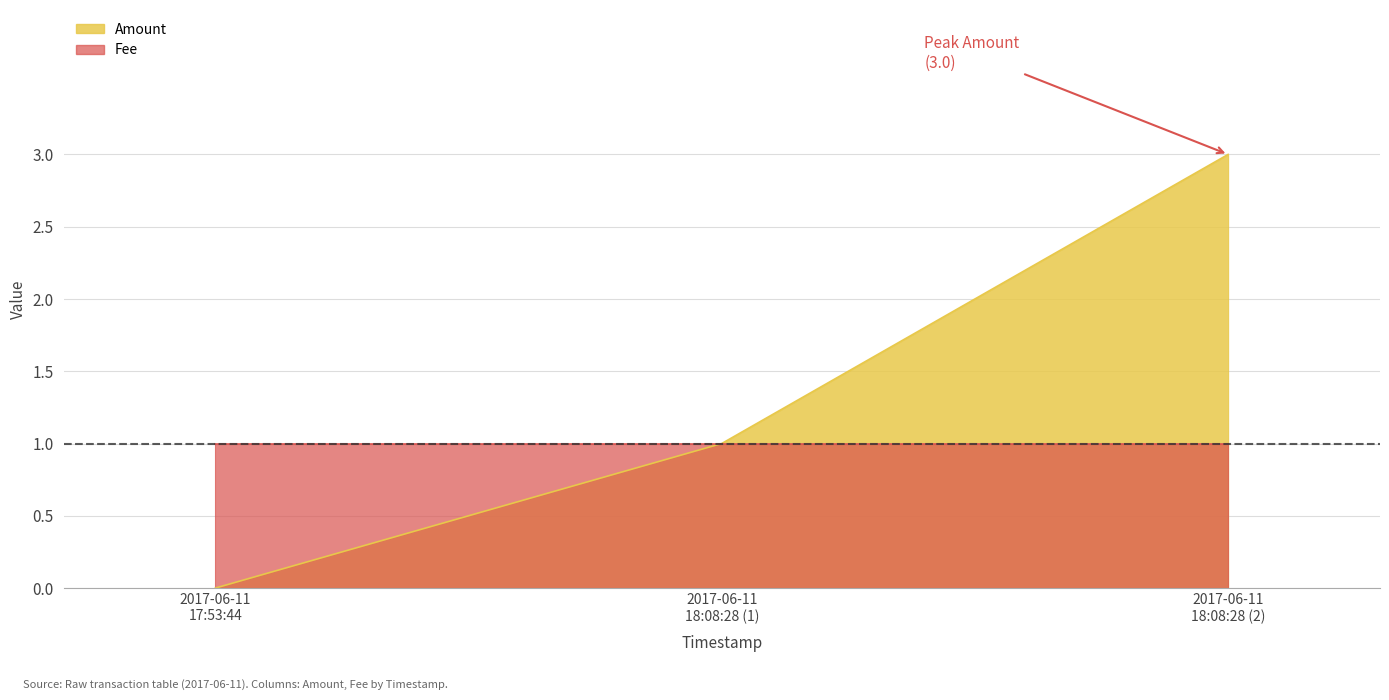

What is the label of the 2nd point from the right?

2017-06-11 18:08:28 (1)